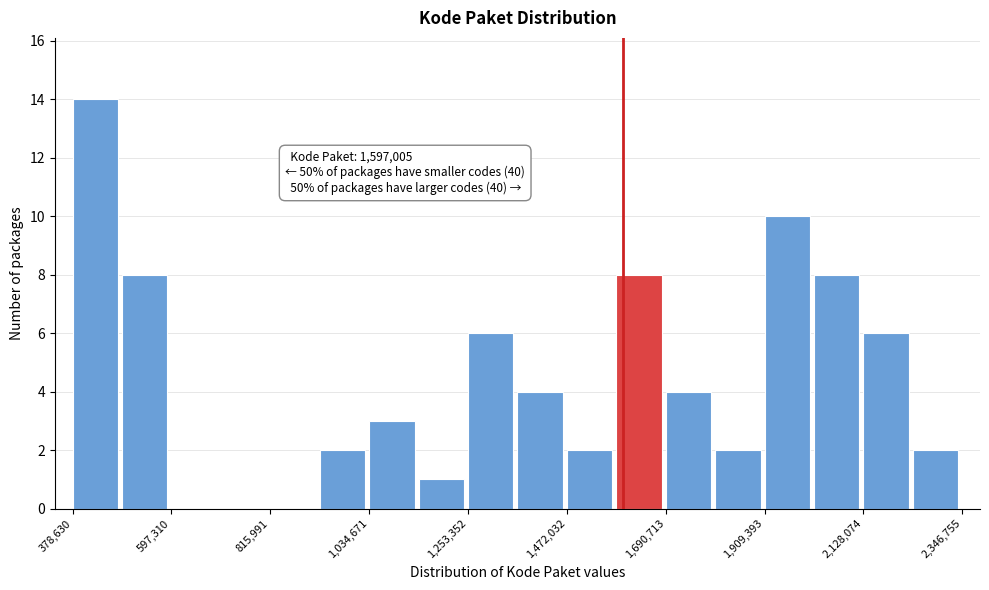

Around what value on the x-axis is the tallest bar? Give the approximate position of its centre, as read against the axis.

450000